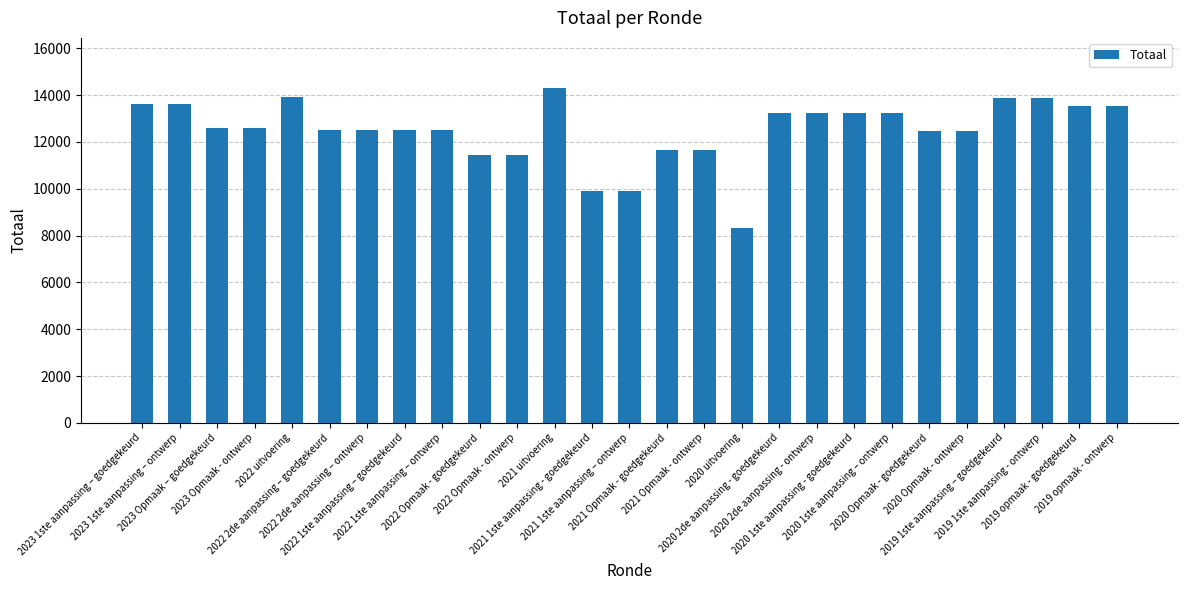

At which category does the chart reach its peak across all series?

2021 uitvoering